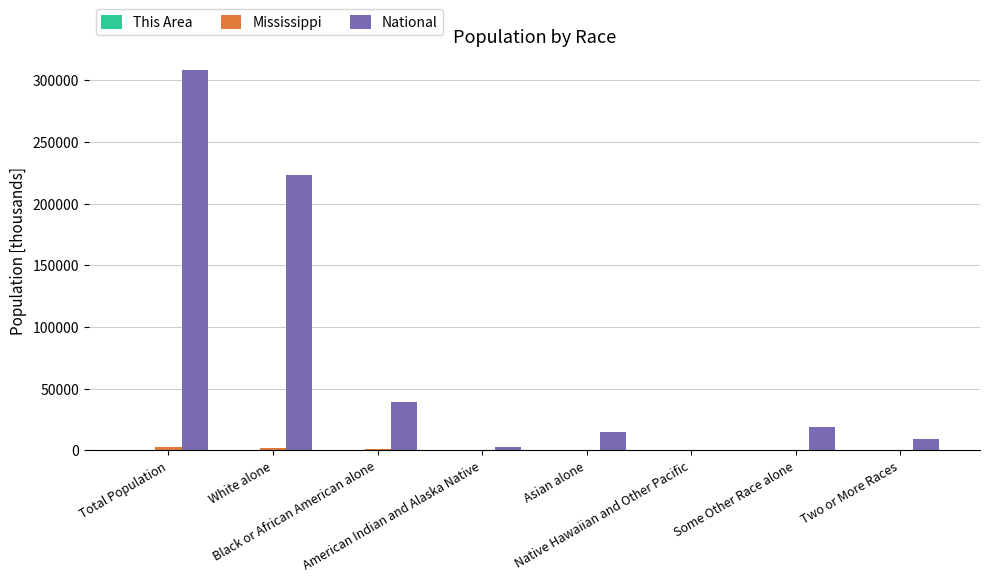

What is the greatest value displayed?

308745.5